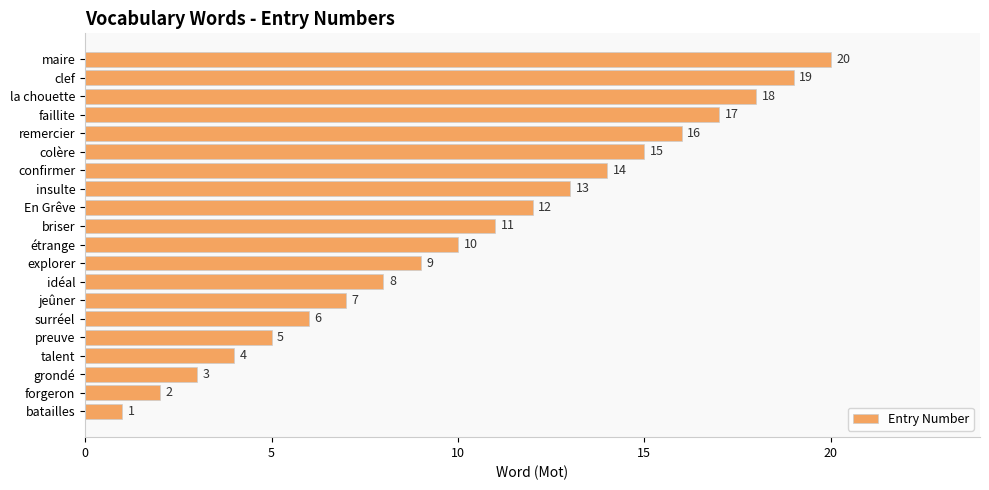

Does the chart contain stacked bars?

No